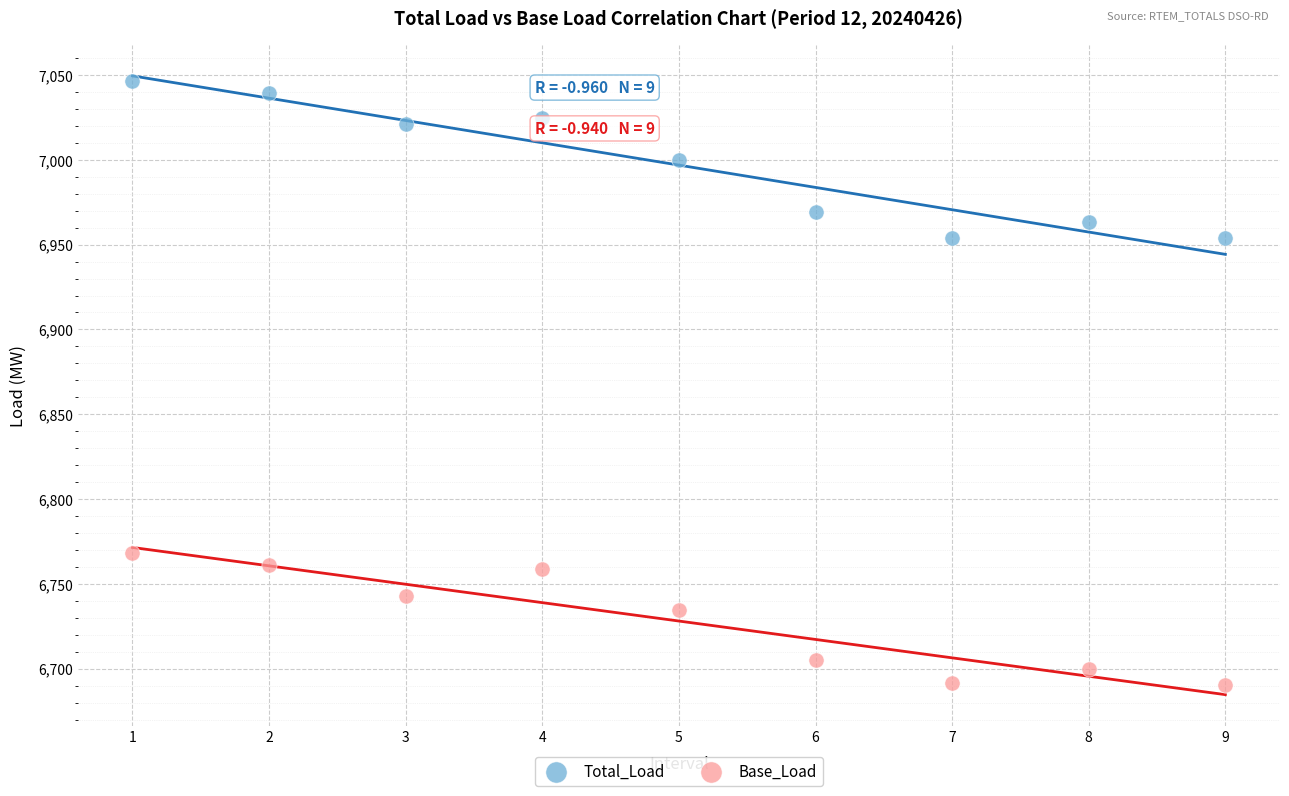

Across all data points, what is the range of Y values (max minus min)?

356.1